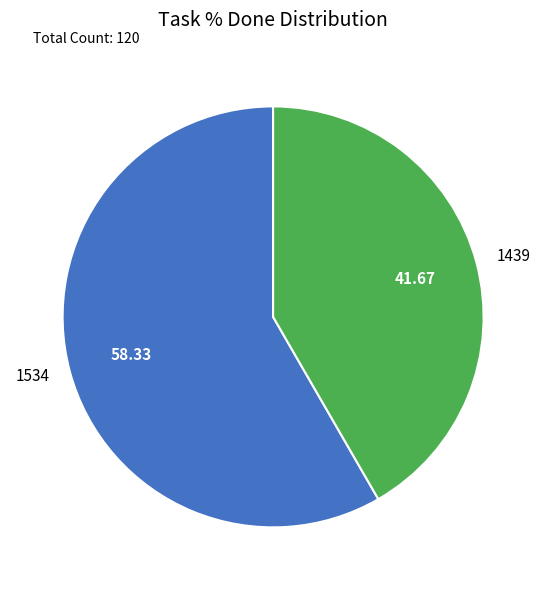

What is the largest slice in the pie chart?

1534